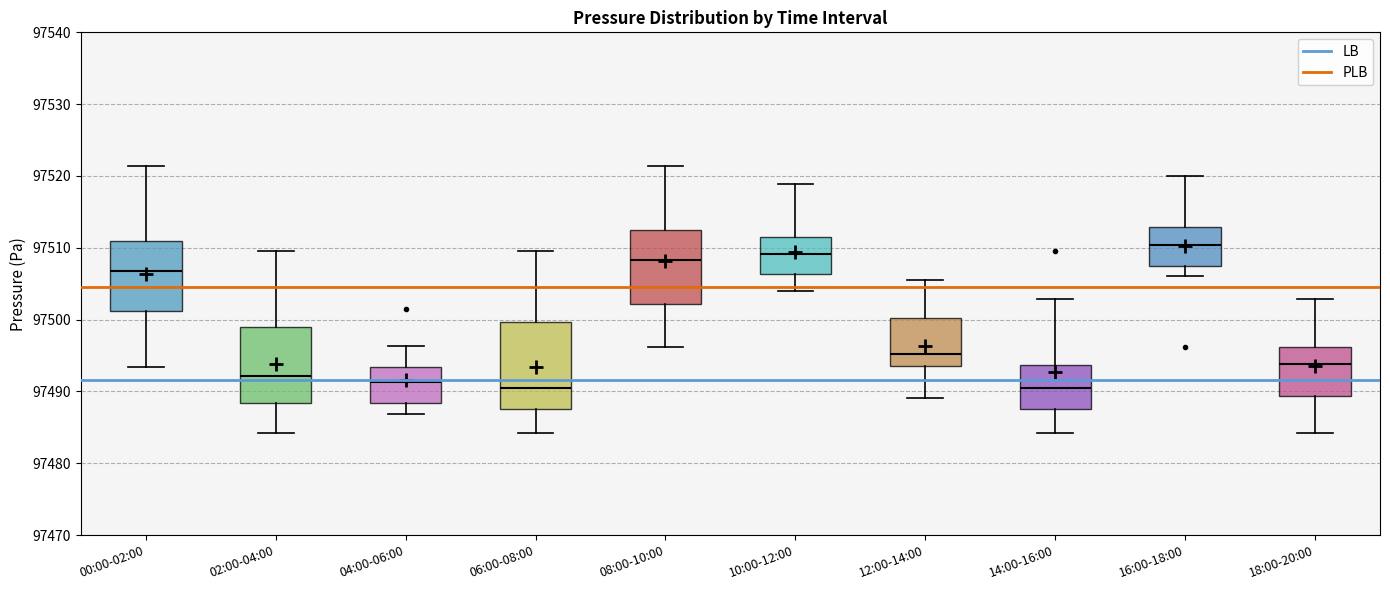

Reading left to right, read every box against the y-axis: the position of its median line, the range the box covers, and the ends of its whiskers. The values are not printed on the chart, so give them approximately, as read against the axis.

00:00-02:00: median 97507, box 97501 to 97511, whiskers 97493 to 97521
02:00-04:00: median 97492, box 97488 to 97499, whiskers 97484 to 97510
04:00-06:00: median 97491, box 97488 to 97493, whiskers 97487 to 97496
06:00-08:00: median 97490, box 97488 to 97500, whiskers 97484 to 97510
08:00-10:00: median 97508, box 97502 to 97513, whiskers 97496 to 97521
10:00-12:00: median 97509, box 97506 to 97512, whiskers 97504 to 97519
12:00-14:00: median 97495, box 97494 to 97500, whiskers 97489 to 97506
14:00-16:00: median 97490, box 97488 to 97494, whiskers 97484 to 97503
16:00-18:00: median 97510, box 97507 to 97513, whiskers 97506 to 97520
18:00-20:00: median 97494, box 97489 to 97496, whiskers 97484 to 97503